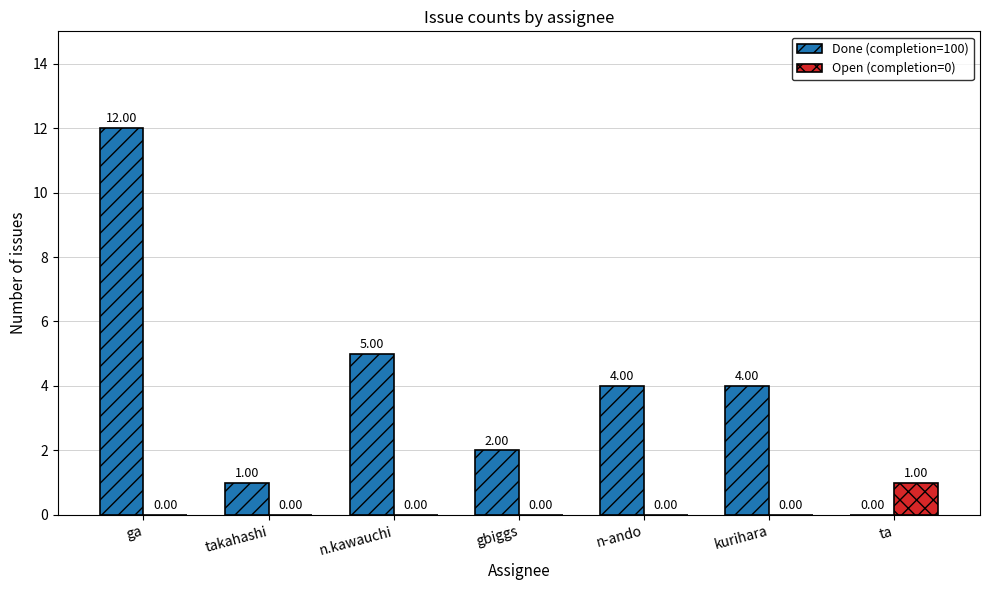

At which label is Done (completion=100) closest to 6?

n.kawauchi